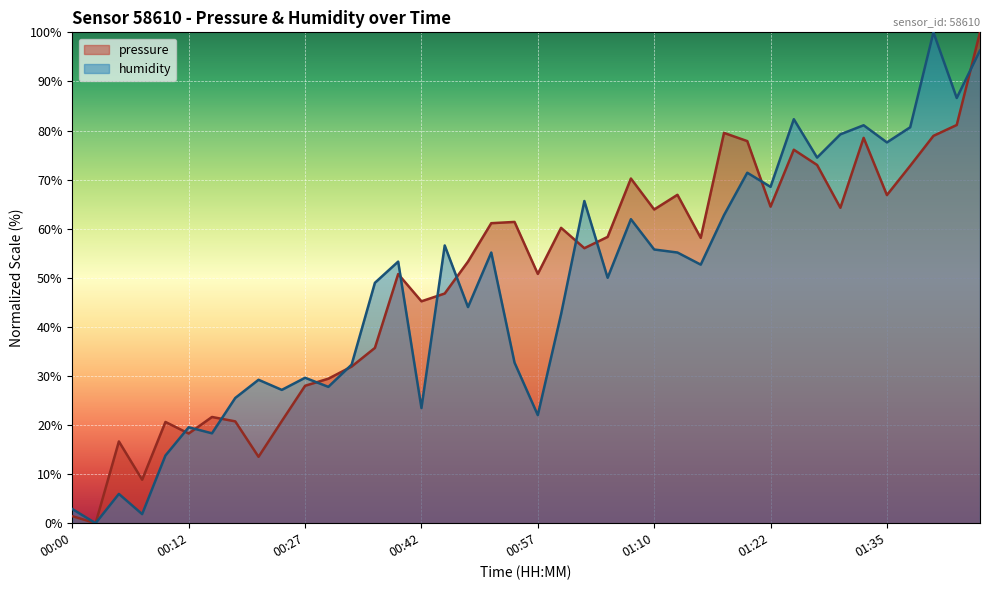

What is the maximum value shown in the chart?

100.0